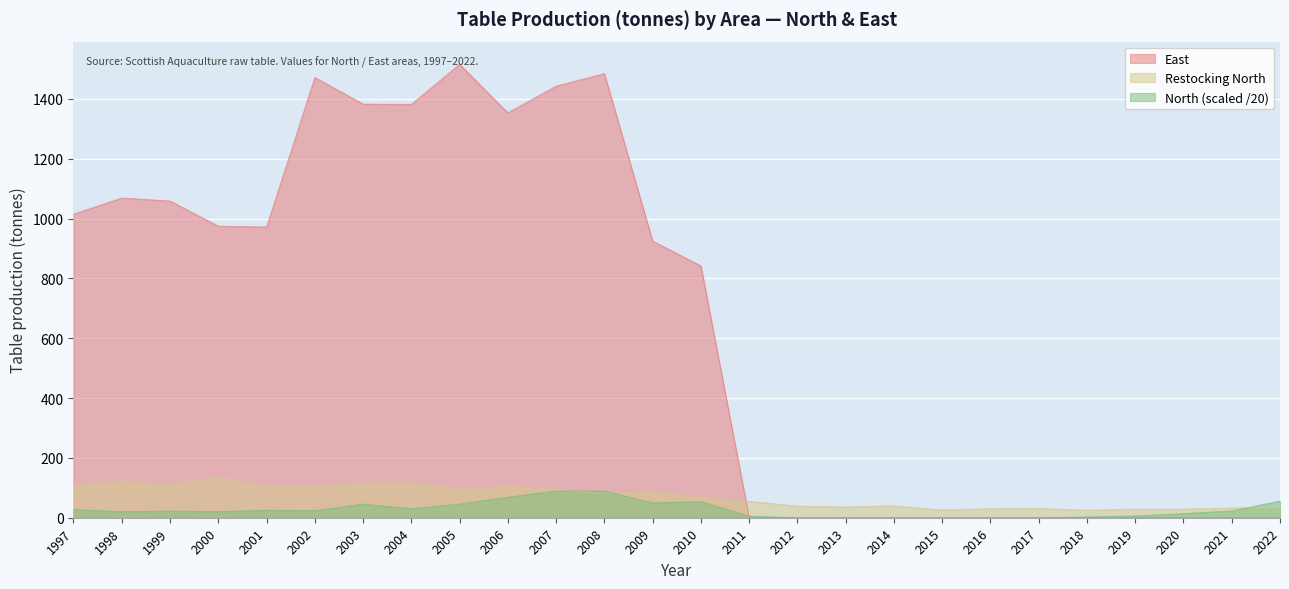

What is the difference between the Restocking North values at 2016 and 2014?

10.0